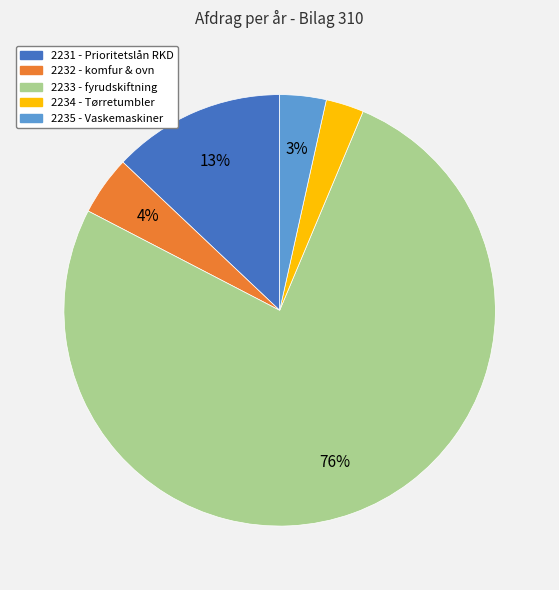

To the nearest percent, what portion does 2234 - Tørretumbler represent?

3%